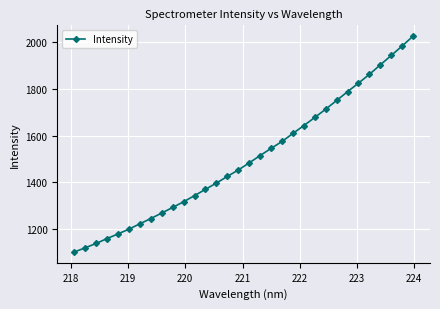

How many distinct data groups are displayed?

1